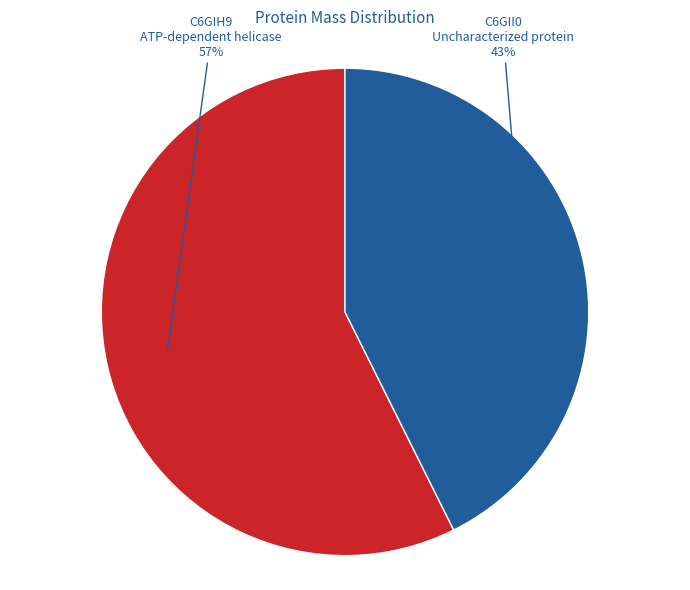

How many slices are in this pie chart?

2